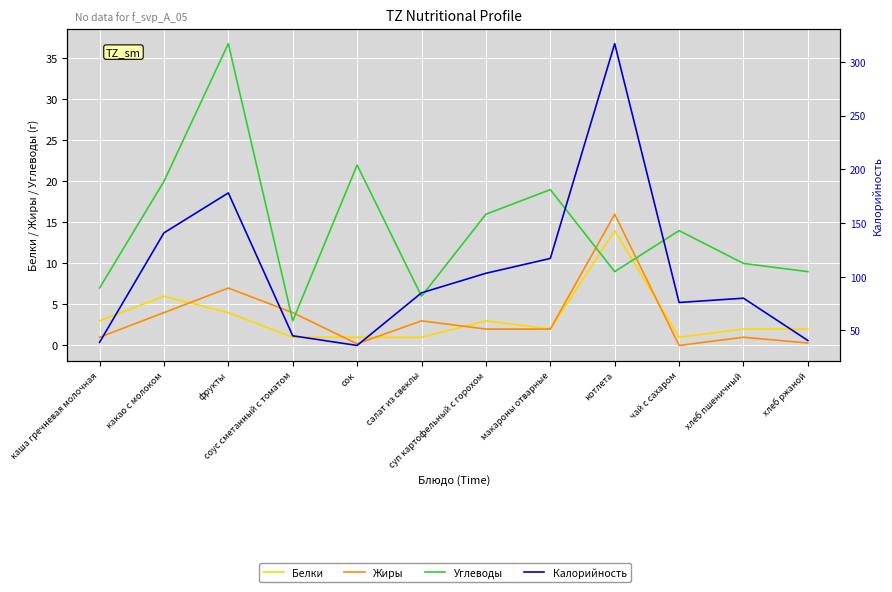

Where is the first local maximum for Жиры?

фрукты